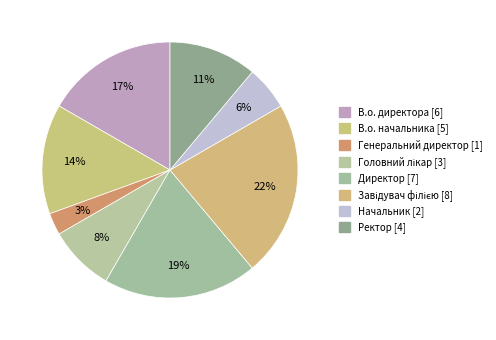

To the nearest percent, what is the combined percentage of Головний лікар [3] and Генеральний директор [1]?

11%